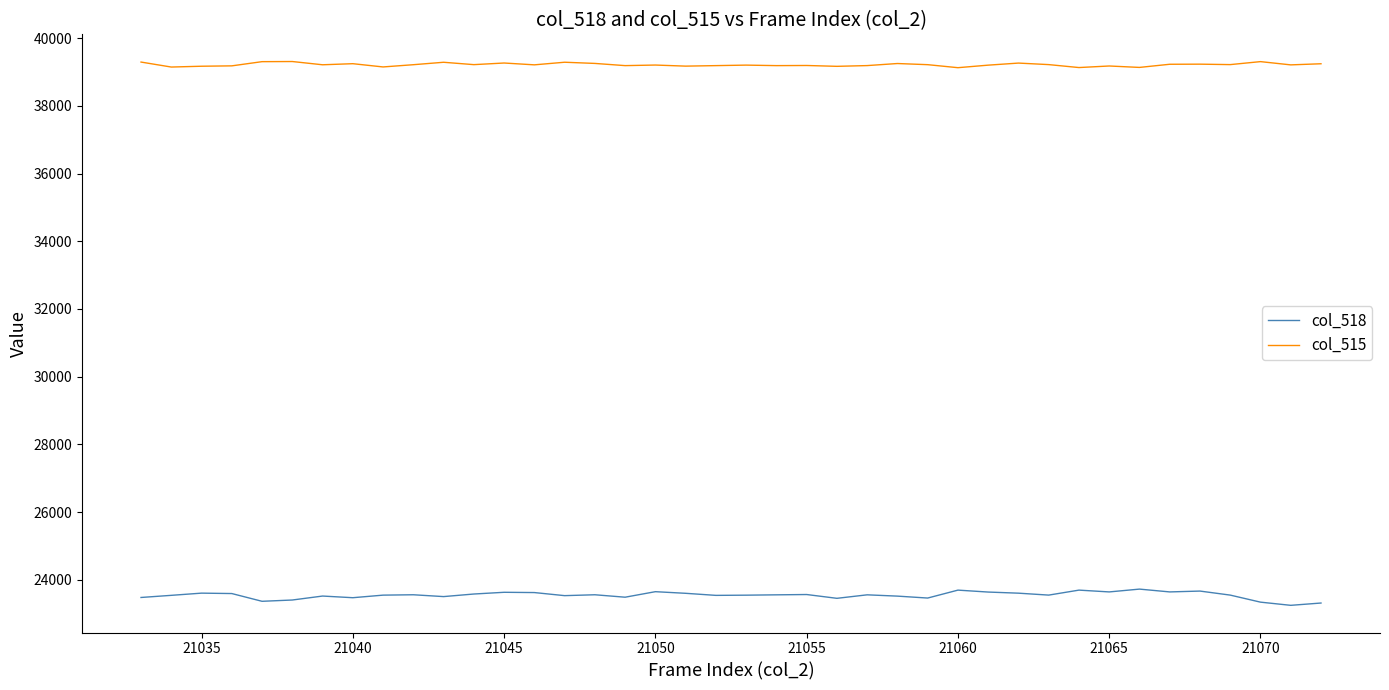

List the series in order of their peak value, lowest first.

col_518, col_515